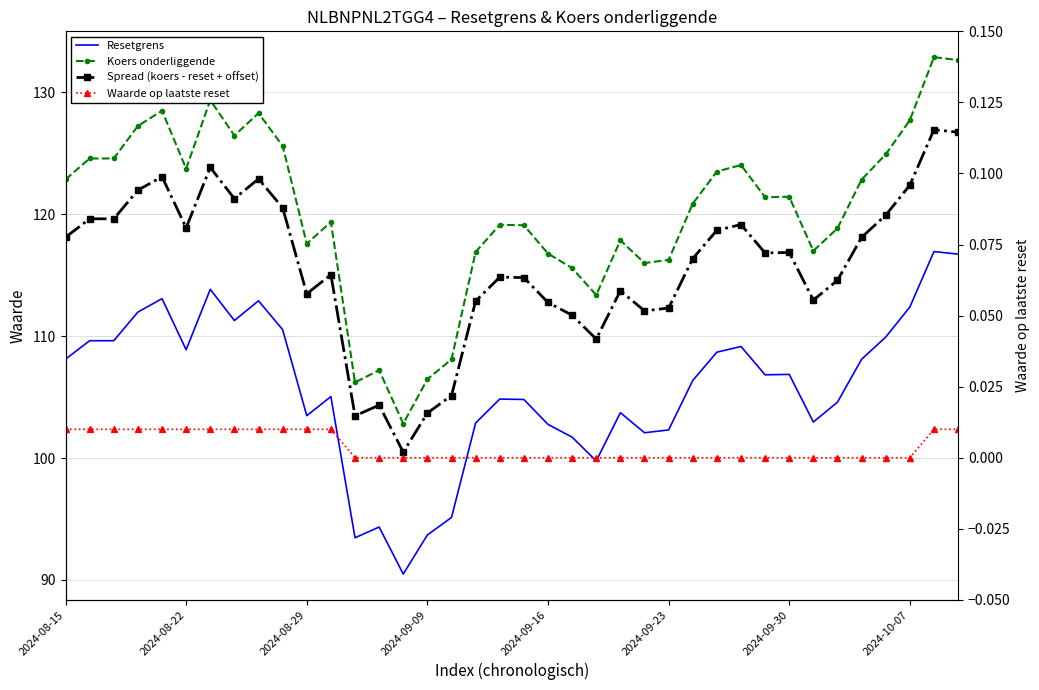

True or false: Waarde op laatste reset has a value of 0.0 at 2024-08-29.

False